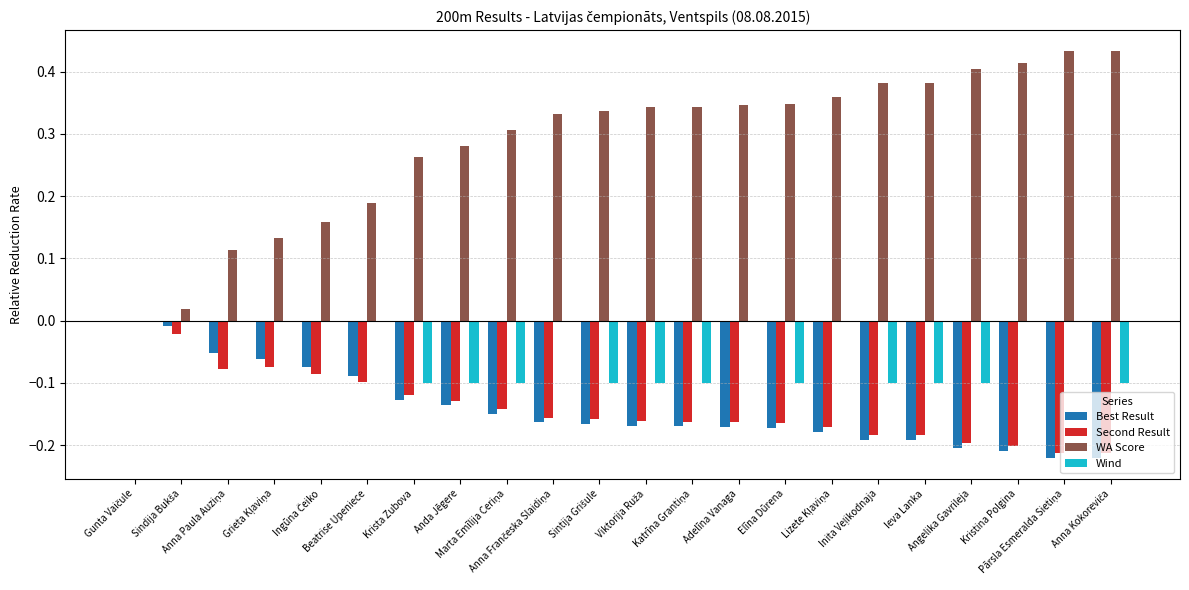

What is the sum of all WA Score values?

6.3